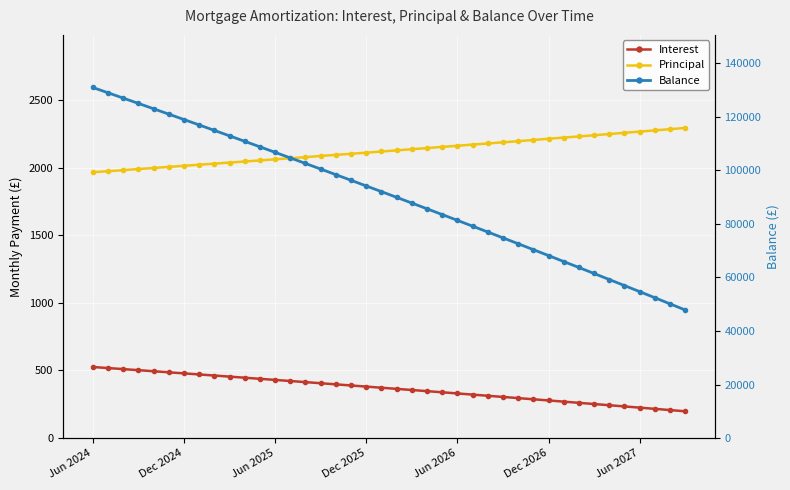

Reading left to right, list all the values displayed in this chart.

Interest: 525.8	518.0	510.2	502.3	494.4	486.5	478.6	470.6	462.6	454.6	446.5	438.4	430.3	422.2	414.0	405.8	397.5	389.2	380.9	372.5	364.1	355.7	347.3	338.8	330.3	321.7	313.1	304.5	295.8	287.1	278.4	269.7	260.9	252.1	243.2	234.3	225.3	216.4	207.4	198.3
Principal: 1966.0	1973.0	1981.0	1989.0	1997.0	2005.0	2013.0	2021.0	2029.0	2037.0	2045.0	2053.0	2061.0	2069.0	2077.0	2086.0	2094.0	2102.0	2110.0	2119.0	2127.0	2136.0	2144.0	2153.0	2161.0	2170.0	2178.0	2187.0	2195.0	2204.0	2213.0	2222.0	2230.0	2239.0	2248.0	2257.0	2266.0	2275.0	2284.0	2293.0
Balance: 130856.0	128883.0	126902.0	124913.0	122916.0	120911.0	118898.0	116877.0	114848.0	112811.0	110766.0	108713.0	106652.0	104583.0	102506.0	100420.0	98326.0	96224.0	94114.0	91995.0	89868.0	87732.0	85588.0	83435.0	81274.0	79104.0	76926.0	74739.0	72544.0	70340.0	68127.0	65905.0	63675.0	61436.0	59188.0	56931.0	54665.0	52390.0	50106.0	47813.0